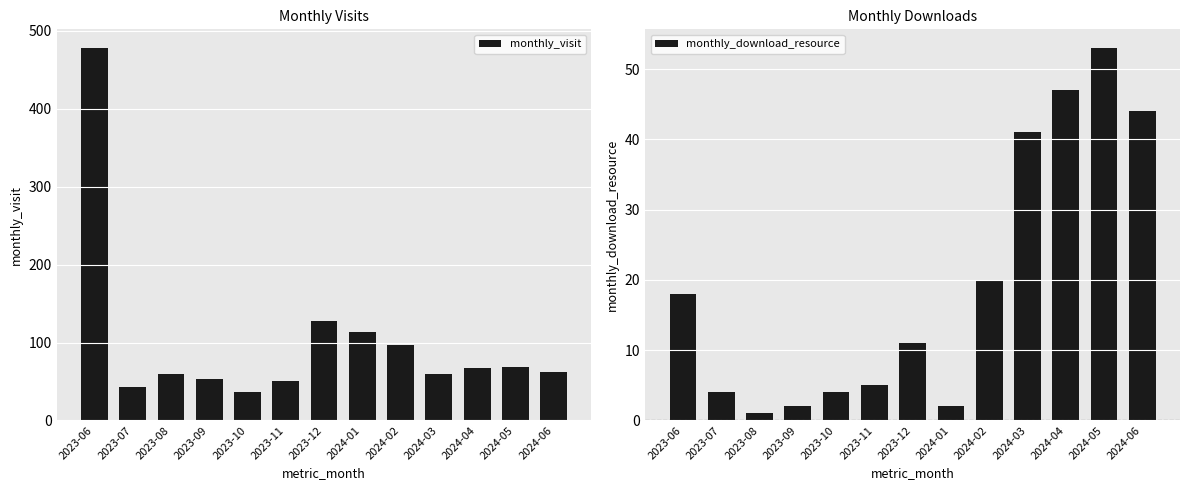

Where does the monthly_download_resource series first go above 11?

2023-06